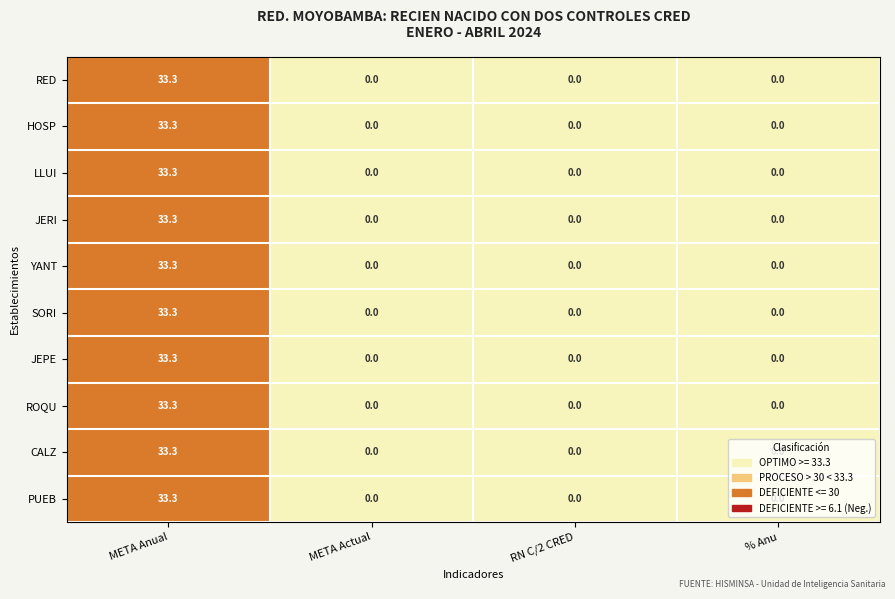

How many data points in JEPE are above 0?

1